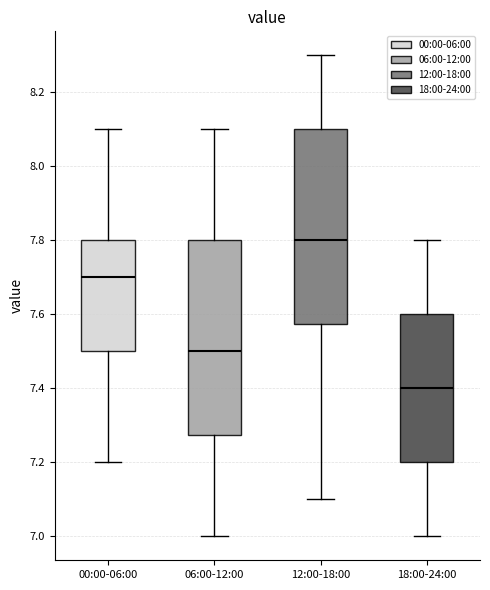

Where does the upper whisker of the box for 00:00-06:00 end on the y-axis? The values are not printed on the chart, so give them approximately, as read against the axis.

8.10